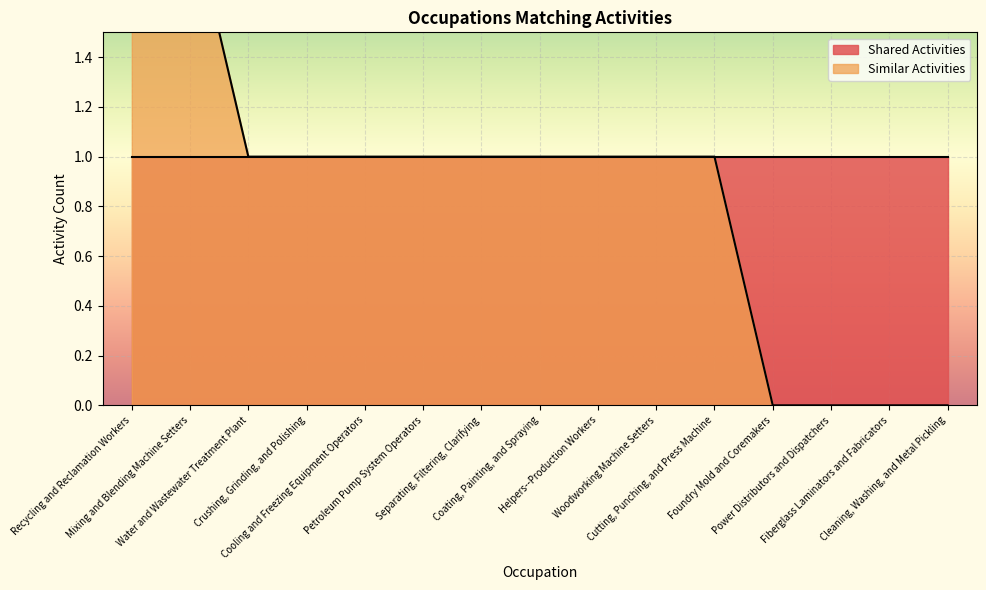

Reading right to left, extract all data points from this chart.

Cleaning, Washing, and Metal Pickling=0	Fiberglass Laminators and Fabricators=0	Power Distributors and Dispatchers=0	Foundry Mold and Coremakers=0	Cutting, Punching, and Press Machine=1	Woodworking Machine Setters=1	Helpers--Production Workers=1	Coating, Painting, and Spraying=1	Separating, Filtering, Clarifying=1	Petroleum Pump System Operators=1	Cooling and Freezing Equipment Operators=1	Crushing, Grinding, and Polishing=1	Water and Wastewater Treatment Plant=1	Mixing and Blending Machine Setters=2	Recycling and Reclamation Workers=2